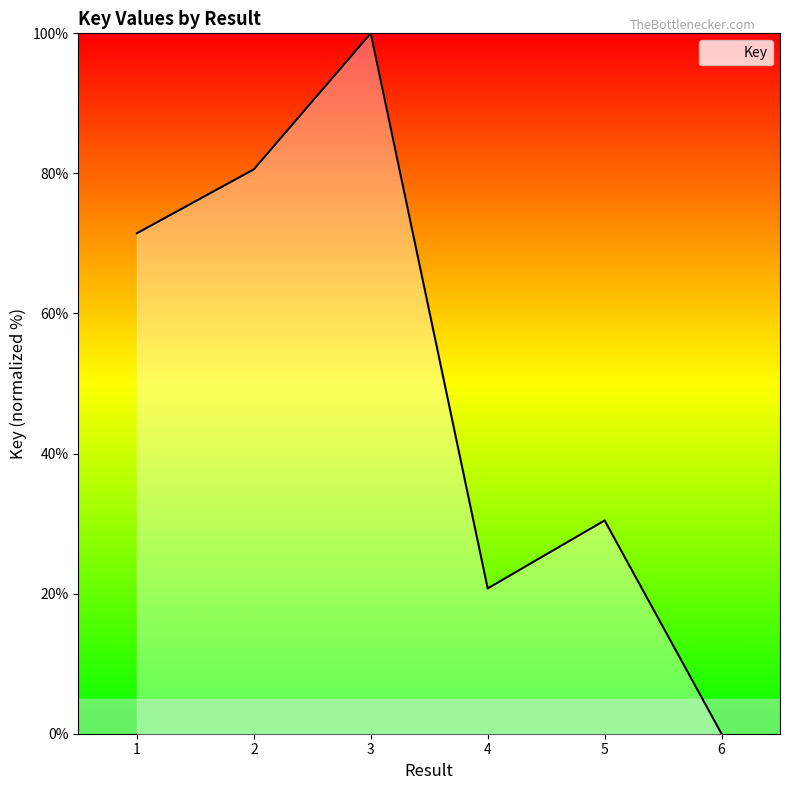

Rank the categories by value from lowest to highest.

6, 4, 5, 1, 2, 3